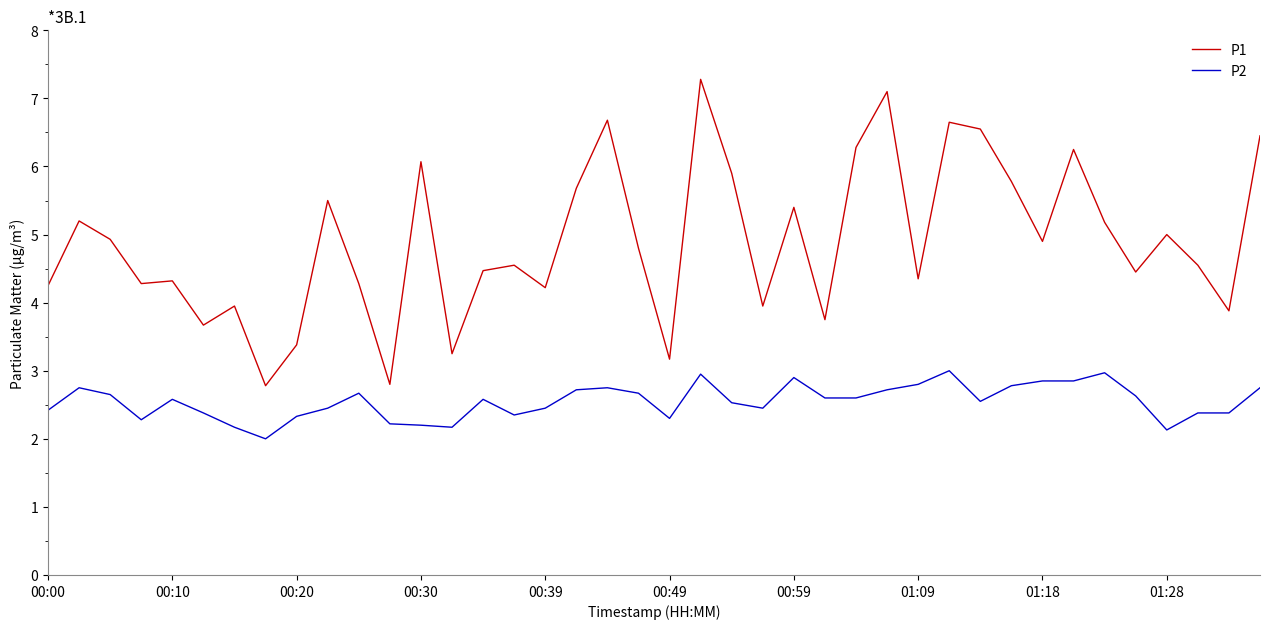

What is the minimum value for P1?

2.8